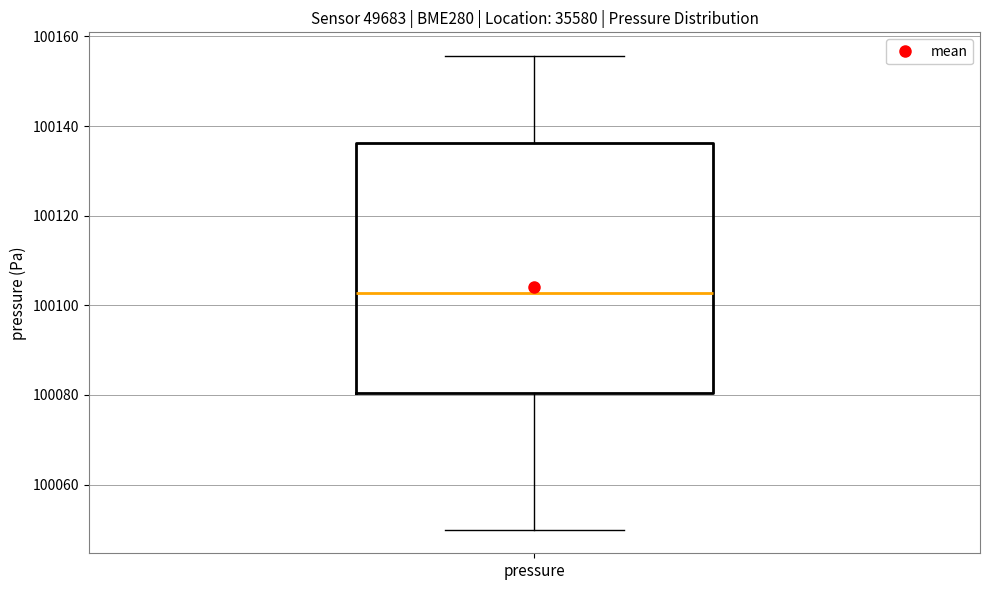

Where does the lower whisker of the box for pressure end on the y-axis? The values are not printed on the chart, so give them approximately, as read against the axis.

100050